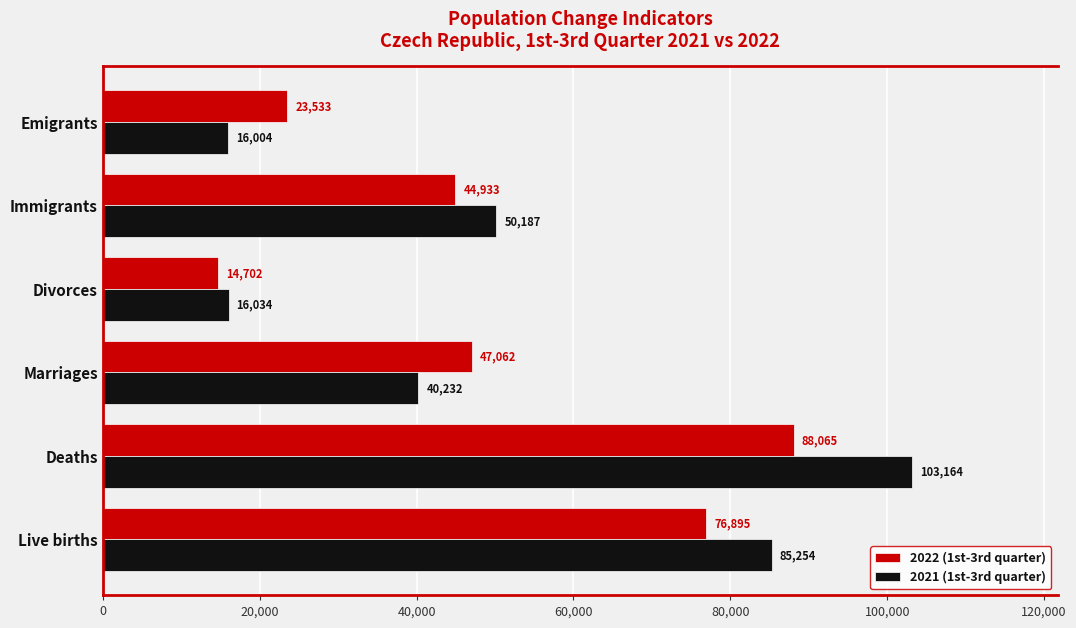

The value of 2021 (1st-3rd quarter) at Emigrants is 24227. True or false?

False